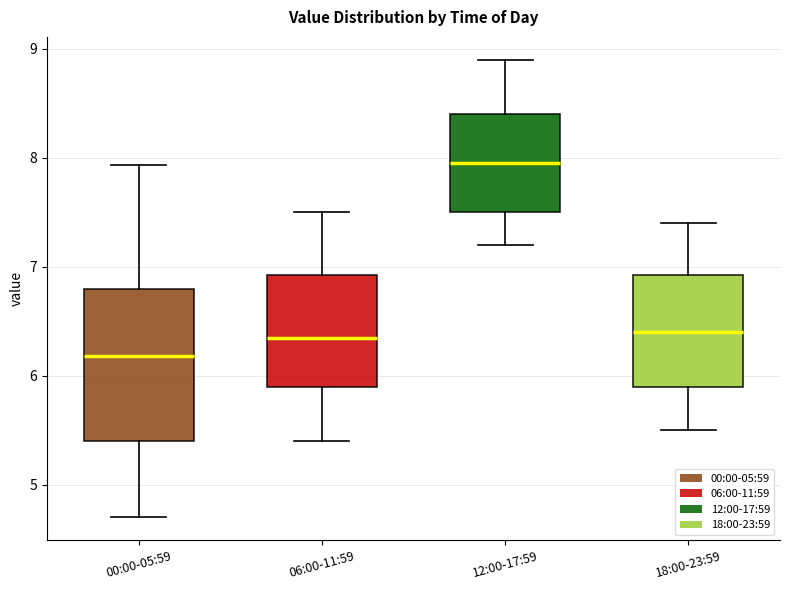

Which box is the tallest, from its lower edge to its upper edge?

00:00-05:59